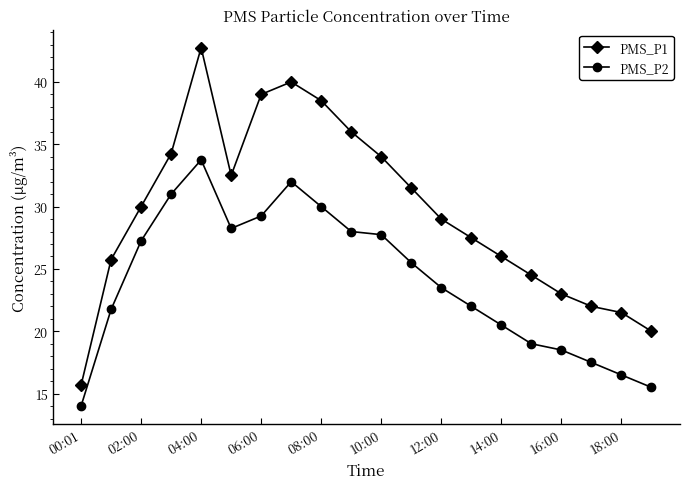

What is the value of the PMS_P1 point at the 1st from the left?

15.7